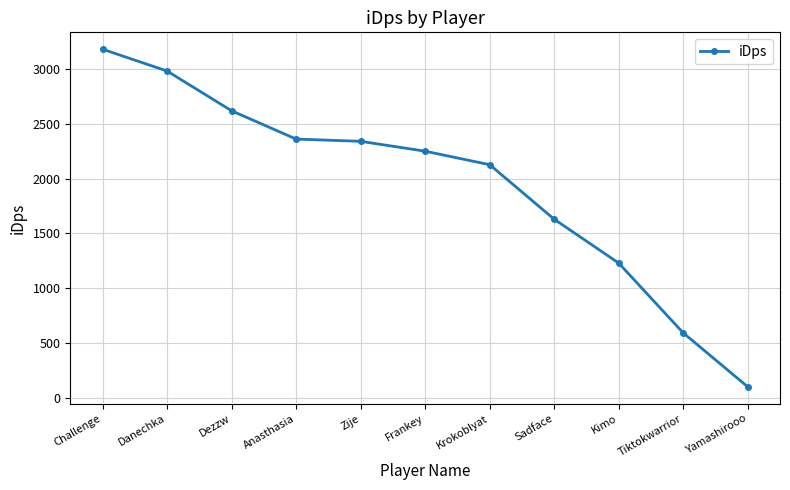

Which label corresponds to the smallest value in the chart?

Yamashirooo